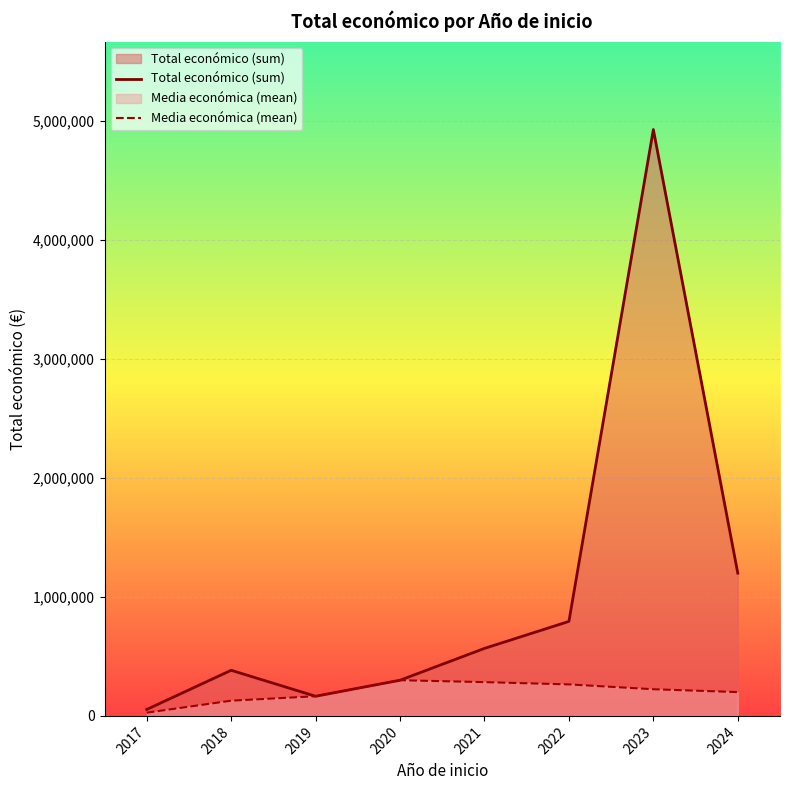

How many lines are shown in the chart?

2